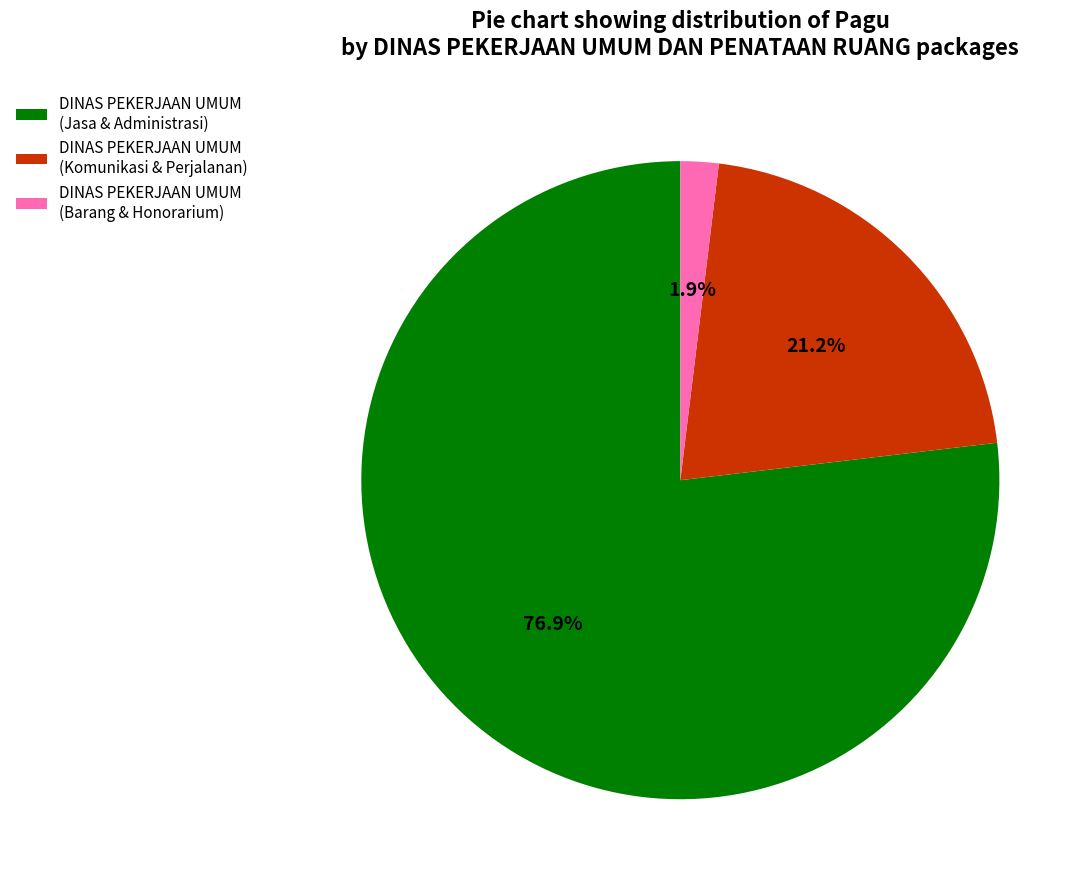

Which category accounts for the majority?

DINAS PEKERJAAN UMUM (Jasa & Administrasi)